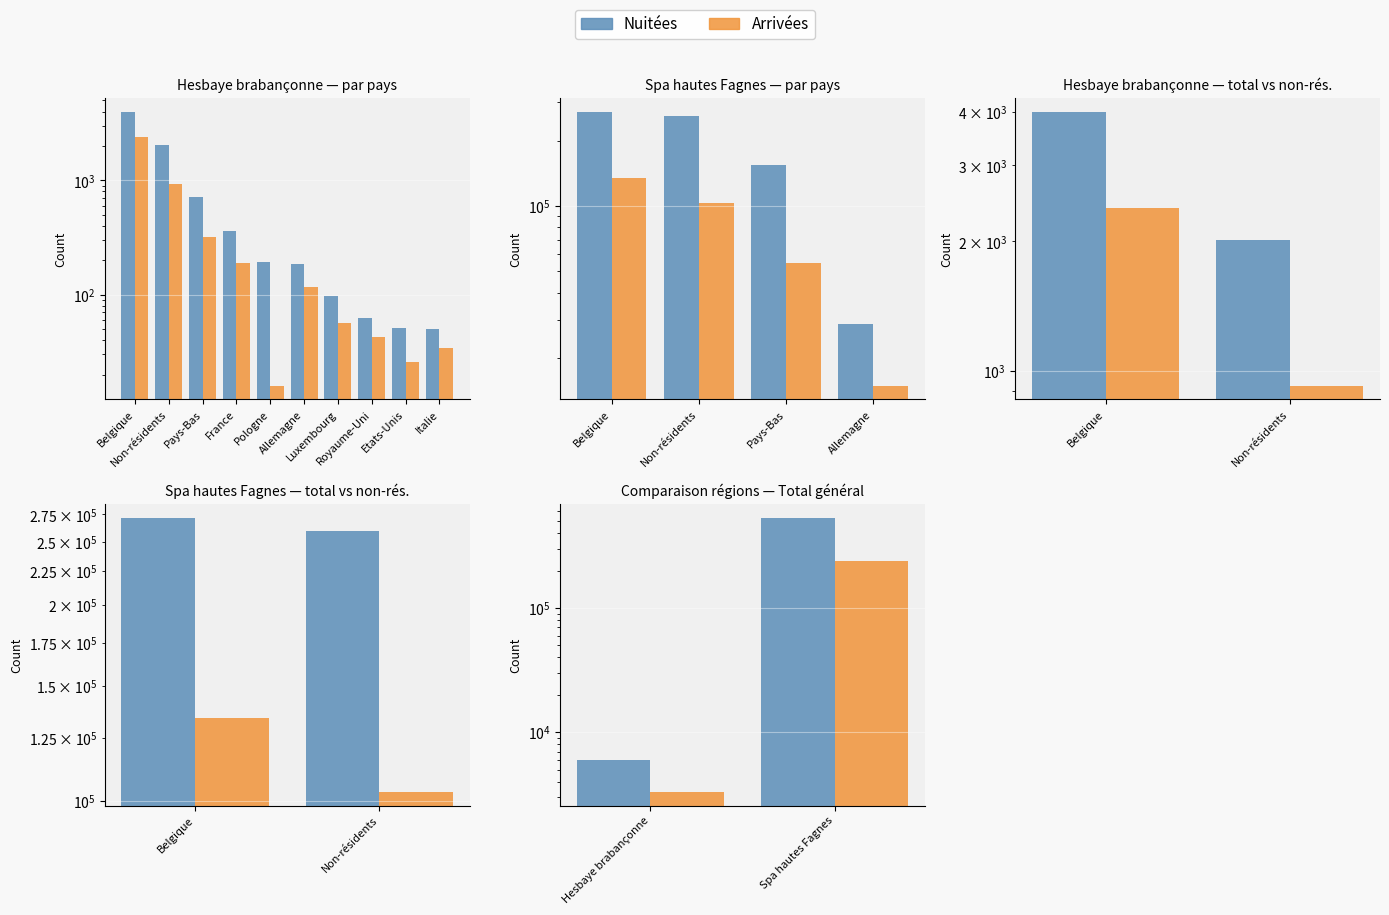

How many values in the Arrivées series are below 237325?

1